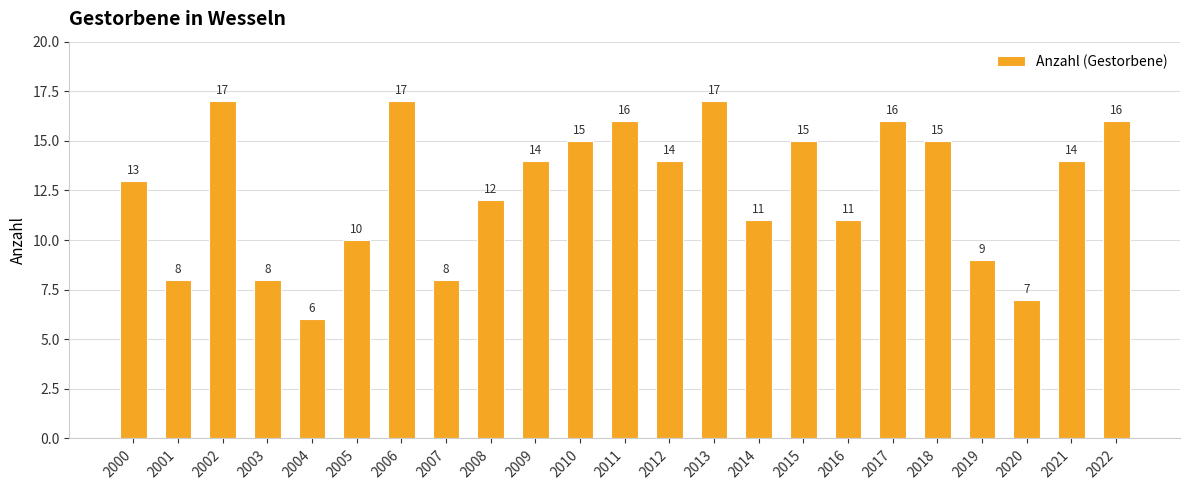

Count the number of categories in the chart.

23